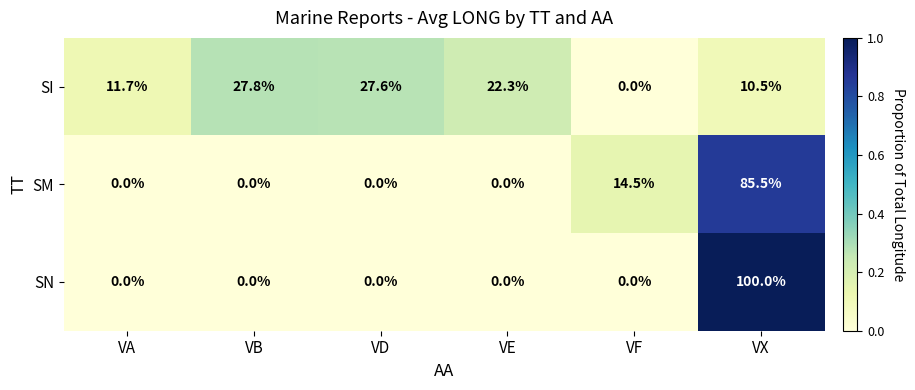

What is the total value across all series at VF?

14.5